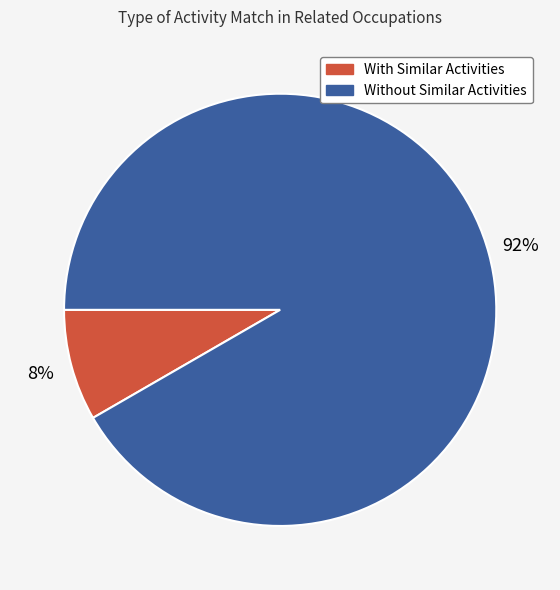

Rank the categories by value from highest to lowest.

Without Similar Activities, With Similar Activities